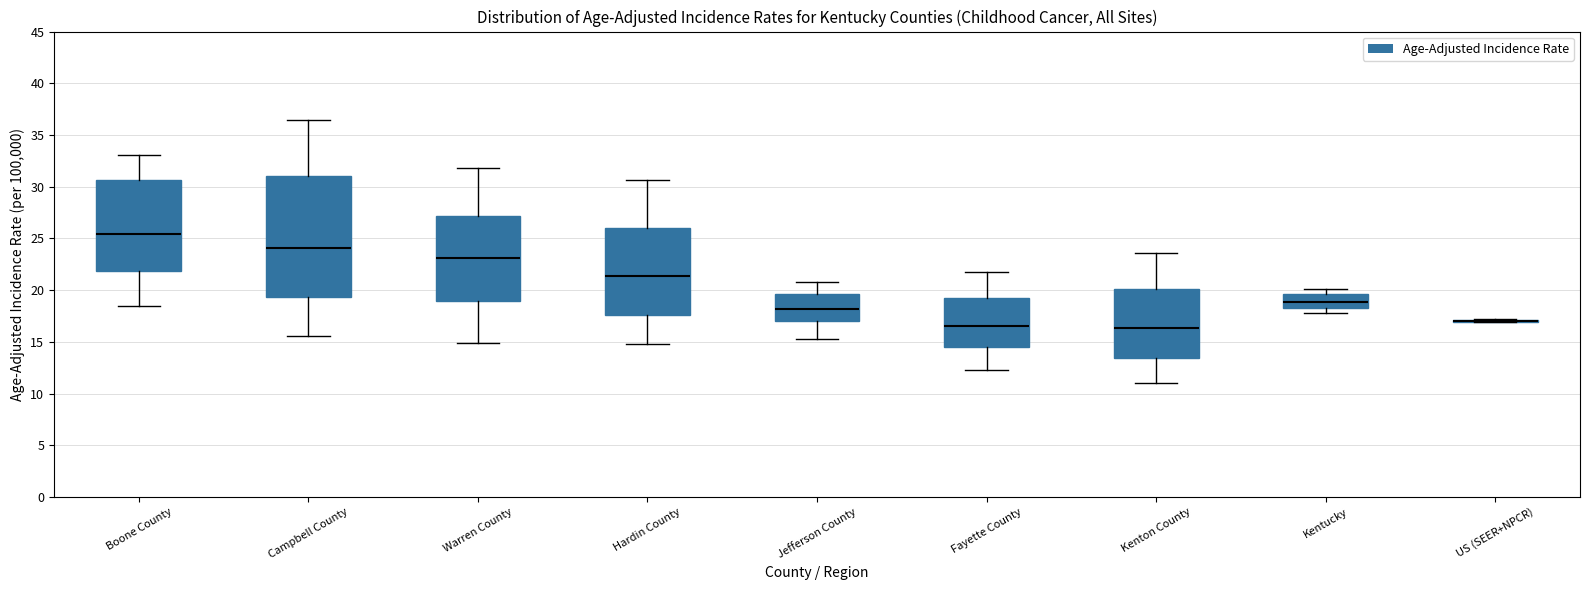

Reading left to right, read every box against the y-axis: the position of its median line, the range the box covers, and the ends of its whiskers. The values are not printed on the chart, so give them approximately, as read against the axis.

Boone County: median 25.5, box 22.0 to 30.5, whiskers 18.5 to 33.0
Campbell County: median 24.0, box 19.5 to 31.0, whiskers 15.5 to 36.5
Warren County: median 23.0, box 19.0 to 27.0, whiskers 15.0 to 32.0
Hardin County: median 21.5, box 17.5 to 26.0, whiskers 14.5 to 30.5
Jefferson County: median 18.0, box 17.0 to 19.5, whiskers 15.5 to 21.0
Fayette County: median 16.5, box 14.5 to 19.5, whiskers 12.5 to 21.5
Kenton County: median 16.5, box 13.5 to 20.0, whiskers 11.0 to 23.5
Kentucky: median 19.0, box 18.5 to 19.5, whiskers 18.0 to 20.0
US (SEER+NPCR): box collapsed to a line at 17.0, whiskers 17.0 to 17.0